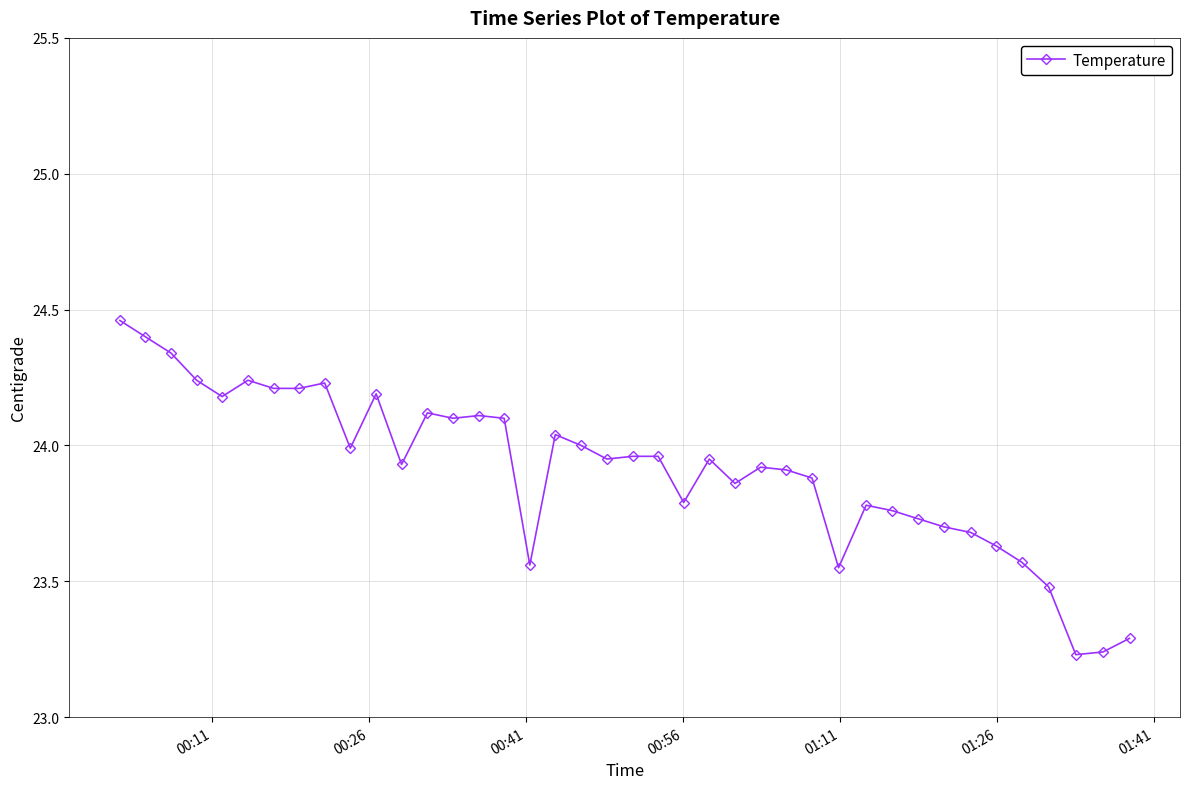

True or false: the data has more than 2 interior local peaks.

True